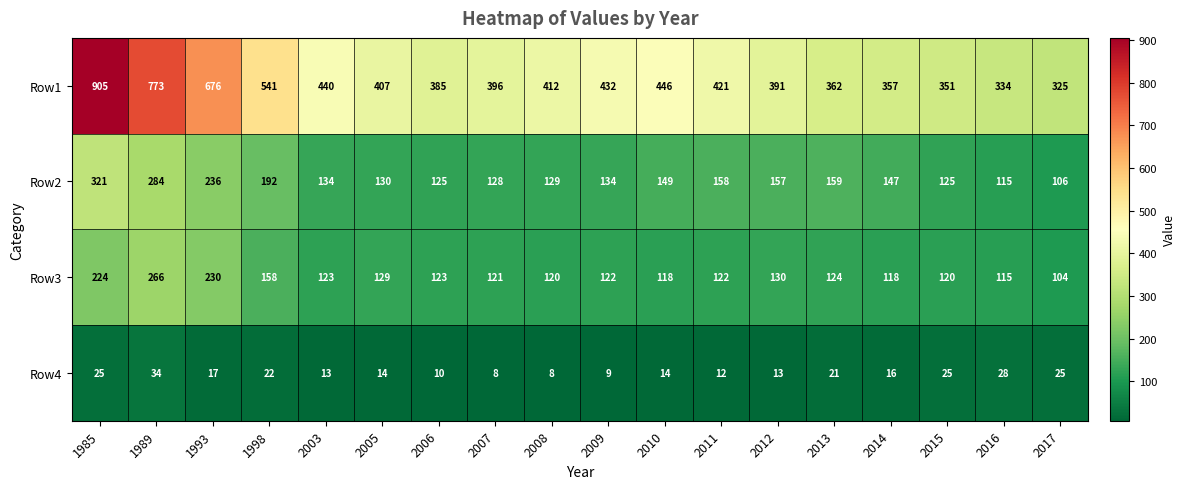

The value of Row4 at 2016 is 6. True or false?

False